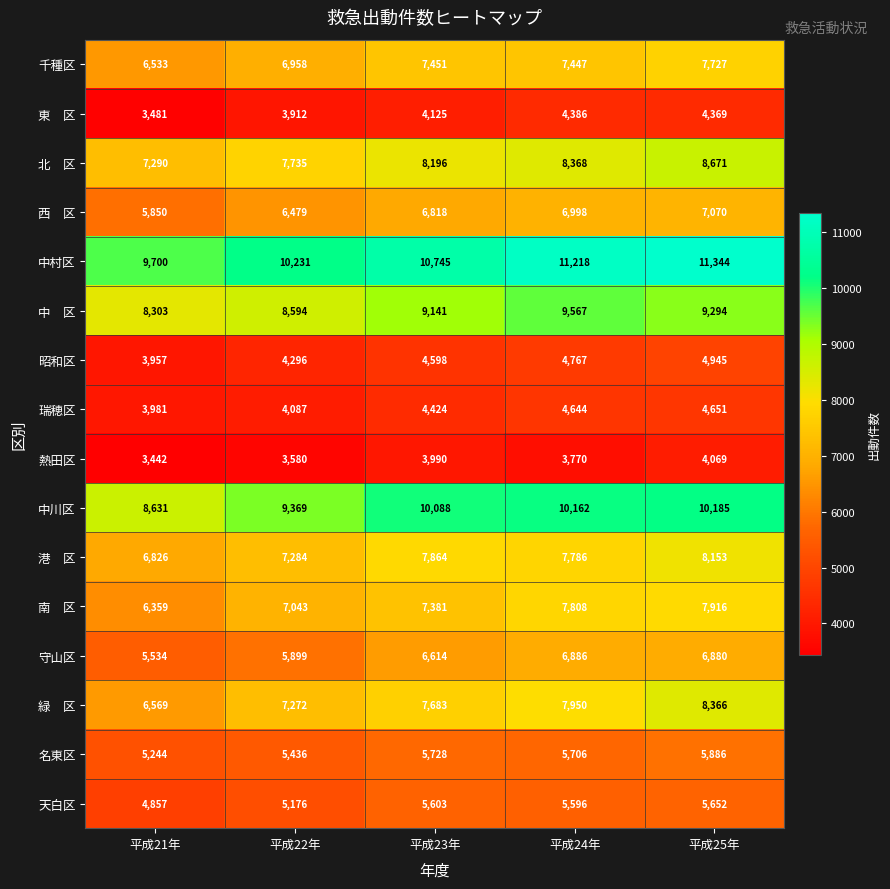

What is the difference between the second highest and second lowest values in the 千種区 series?

493